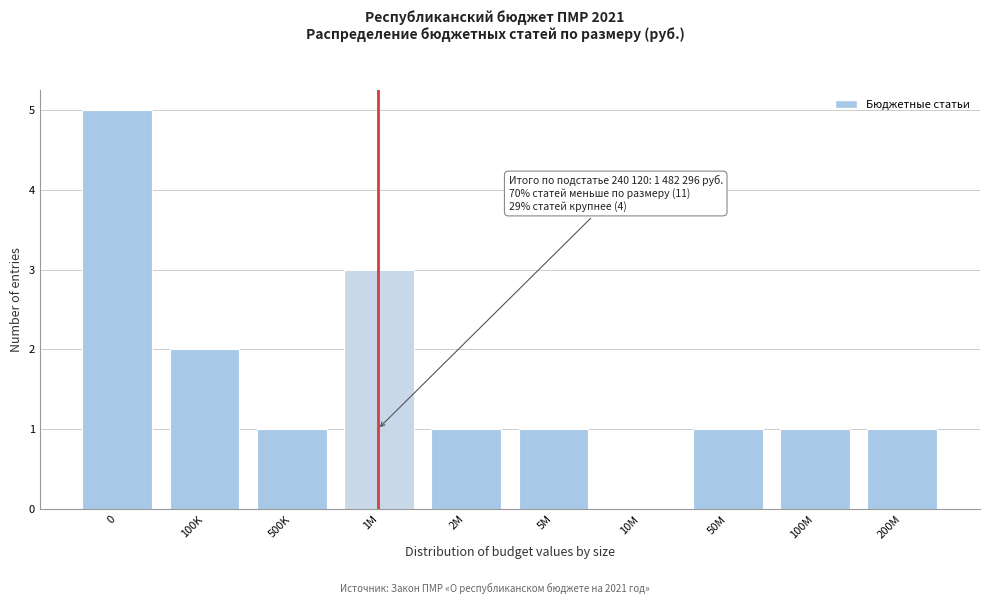

Reading left to right, extract all data points from this chart.

0=5	100K=2	500K=1	1M=3	2M=1	5M=1	10M=0	50M=1	100M=1	200M=1